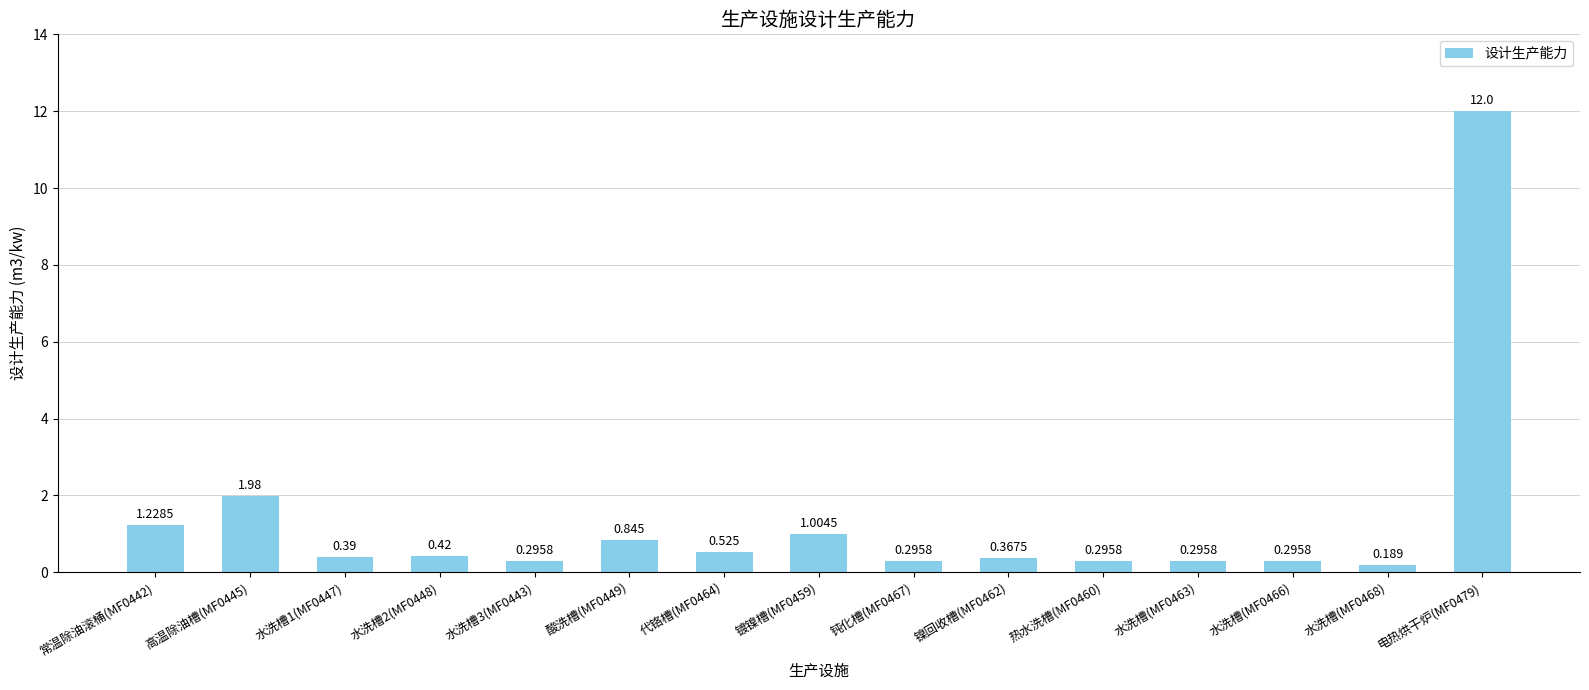

What position from the left is 水洗槽2(MF0448)?

4